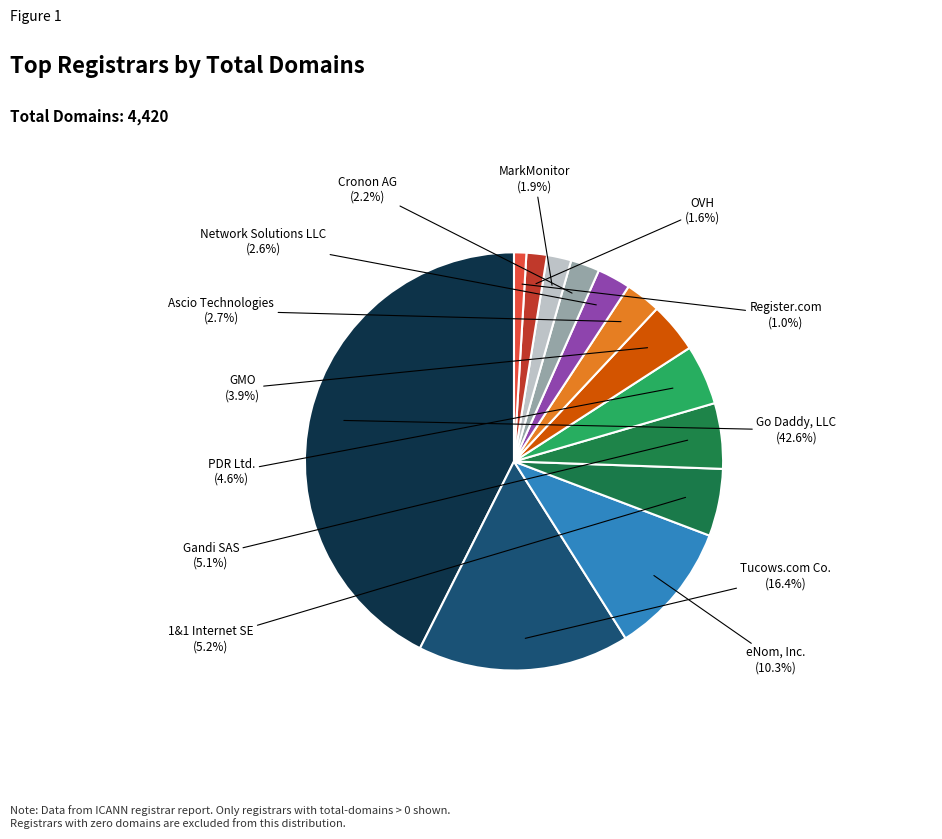

Count the number of slices in the pie.

13